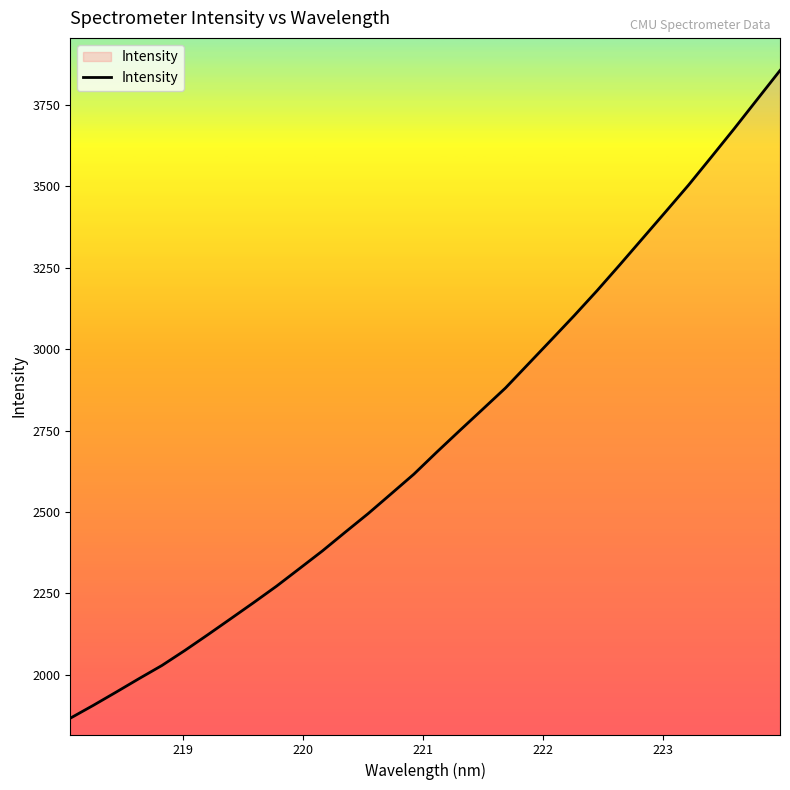

What is the greatest value displayed?

3854.9